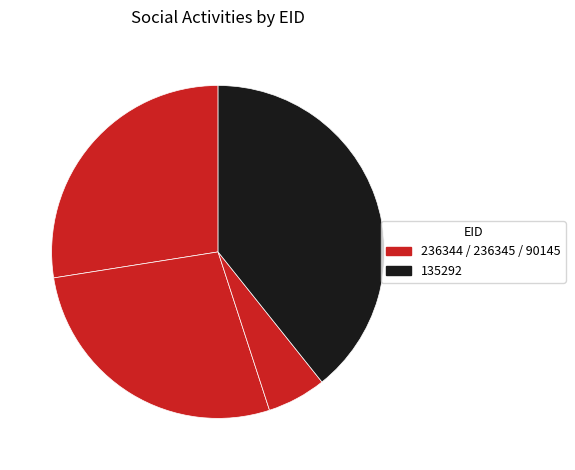

To the nearest percent, what is the difference between the largest and smallest slice percentages?

34%